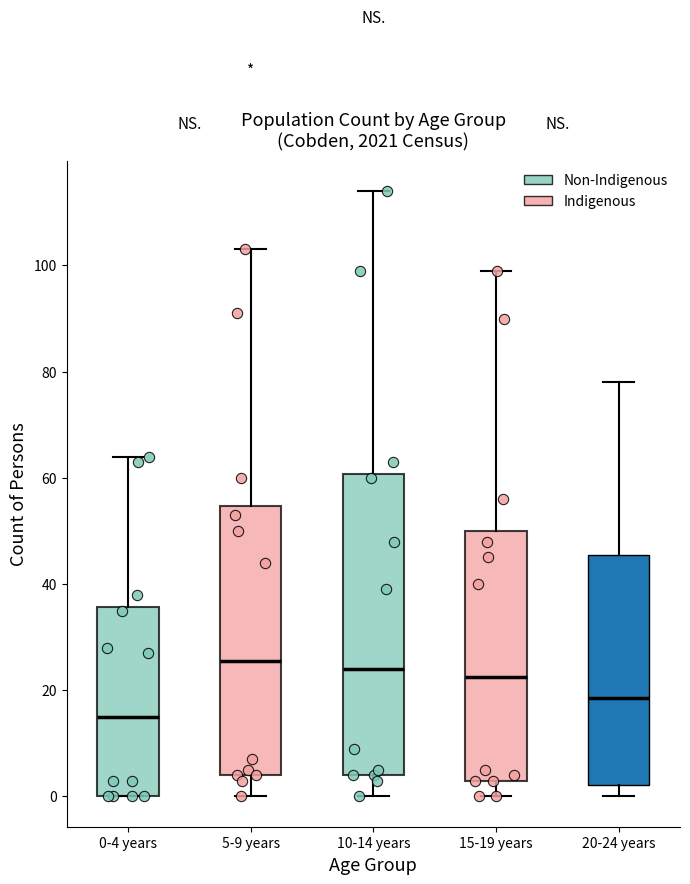

Which box's median line is the lowest?

0-4 years